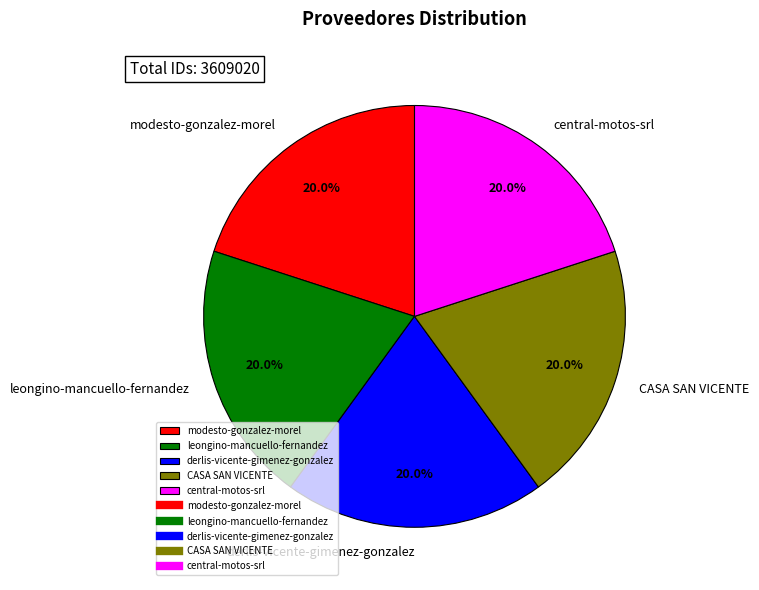

Does any single category account for the majority?

No